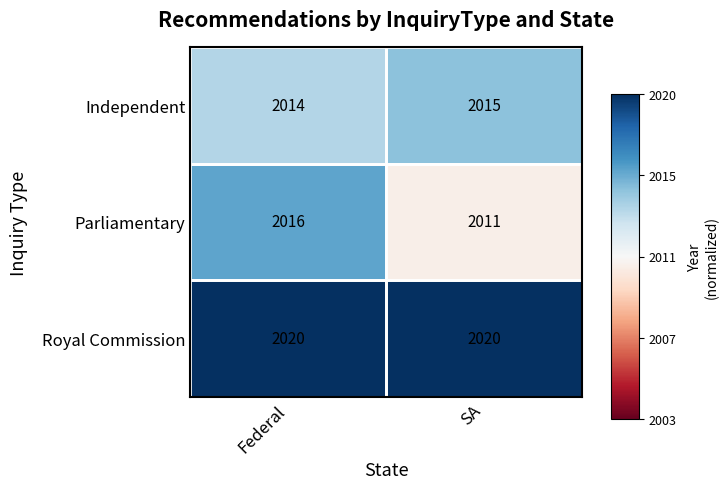

Where is Parliamentary nearest to the value 2013?

SA